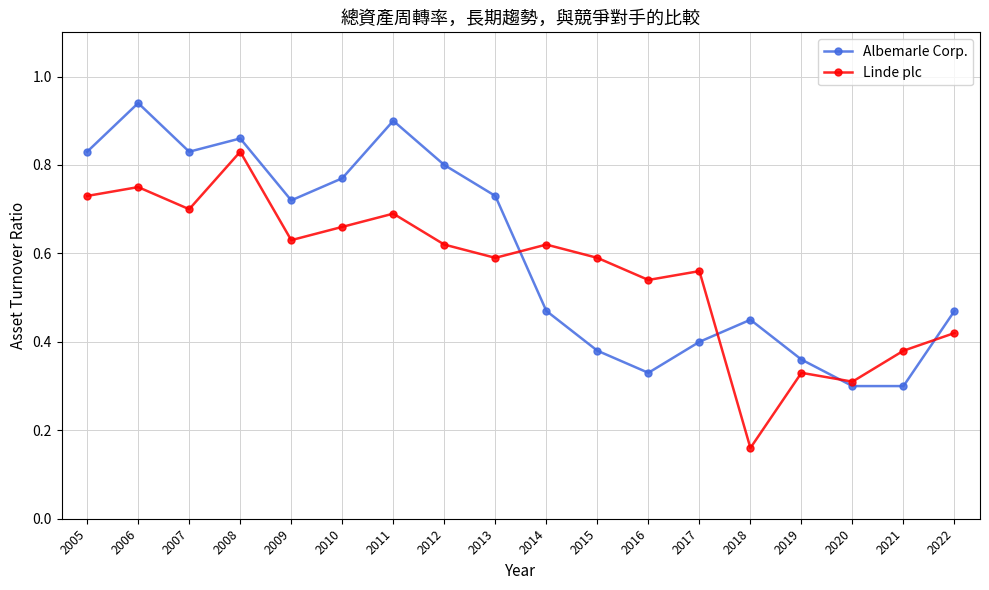

At which category does Linde plc reach its first local valley?

2007